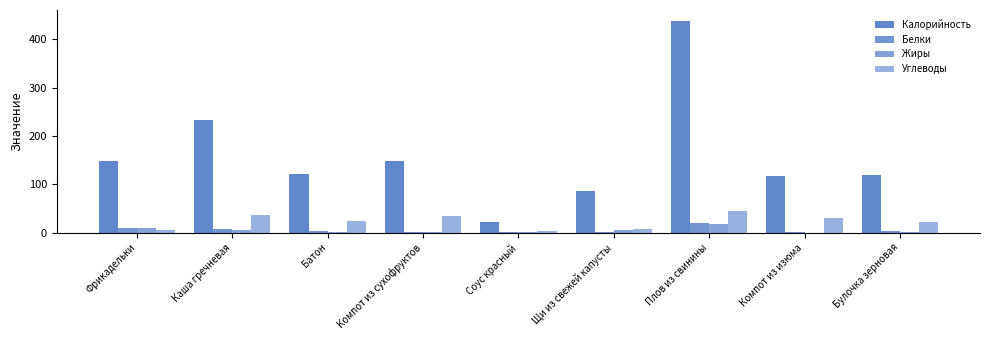

Is the value of Калорийность at Компот из сухофруктов greater than the value of Углеводы at Щи из свежей капусты?

Yes